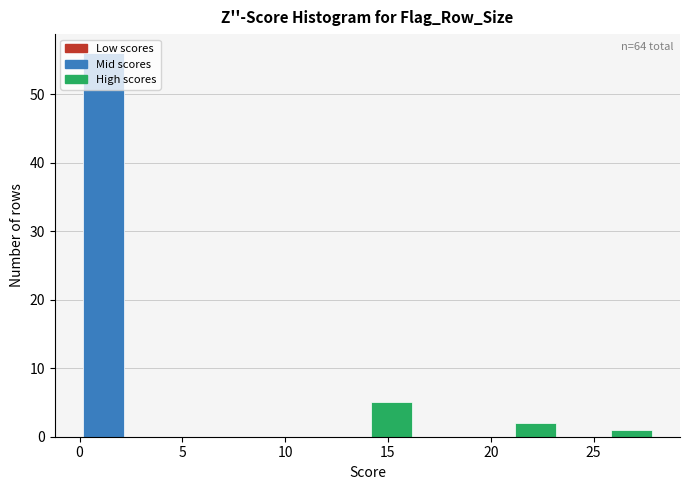

Which range on the x-axis has the tallest bar?

0.0 to 2.5